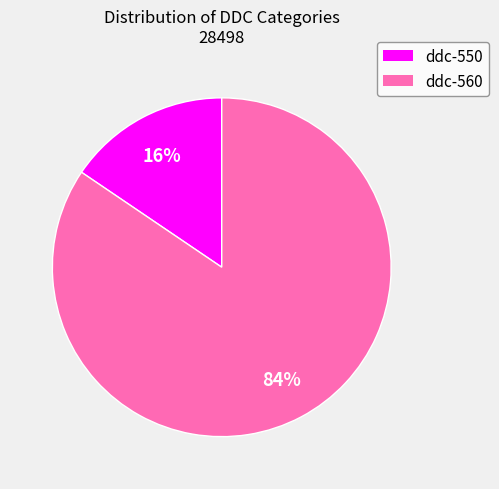

How many slices are in this pie chart?

2